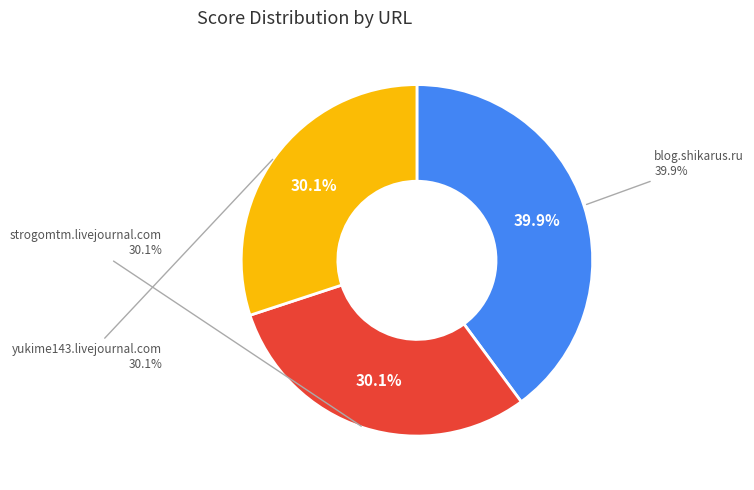

Which slice is the smallest?

strogomtm.livejournal.com